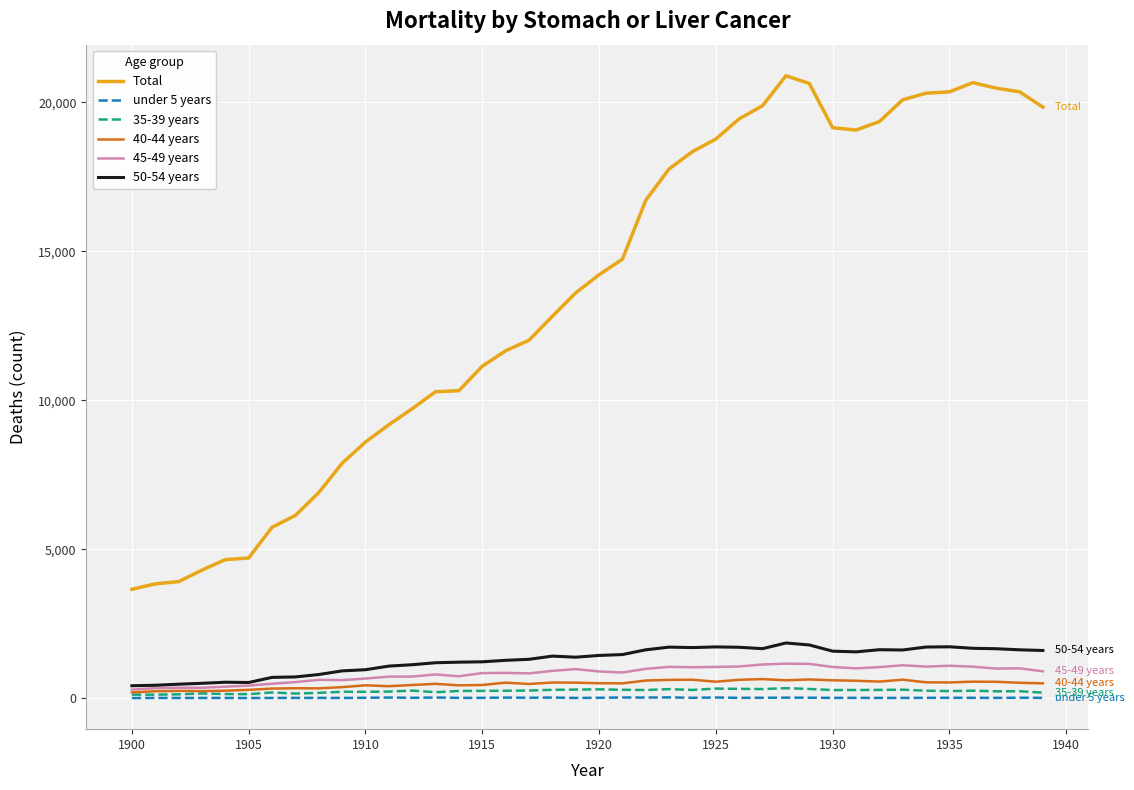

Count the number of data series in this chart.

6